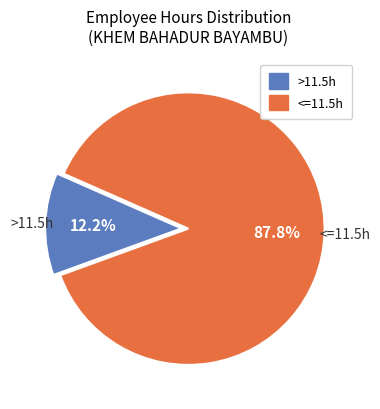

Does any single category account for the majority?

Yes